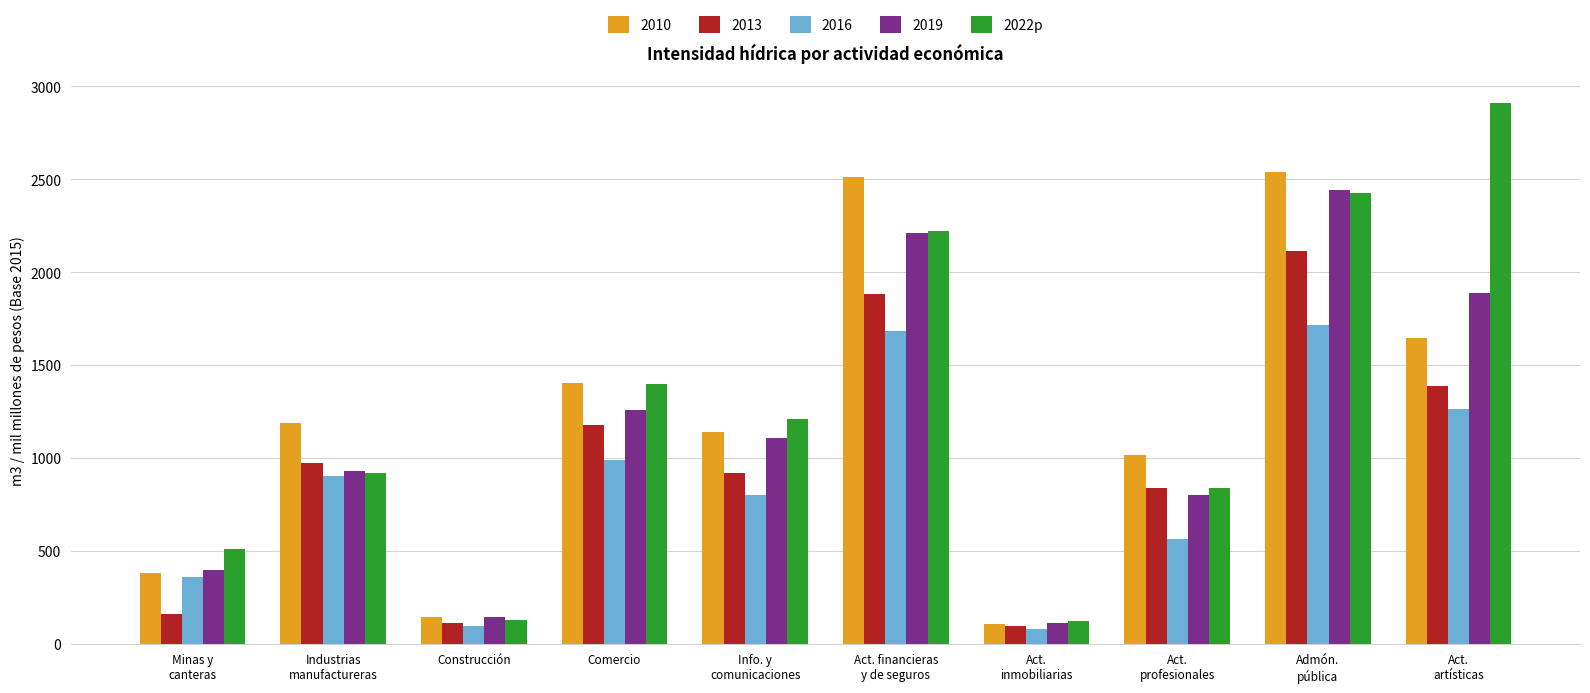

What is the smallest value displayed?

80.4